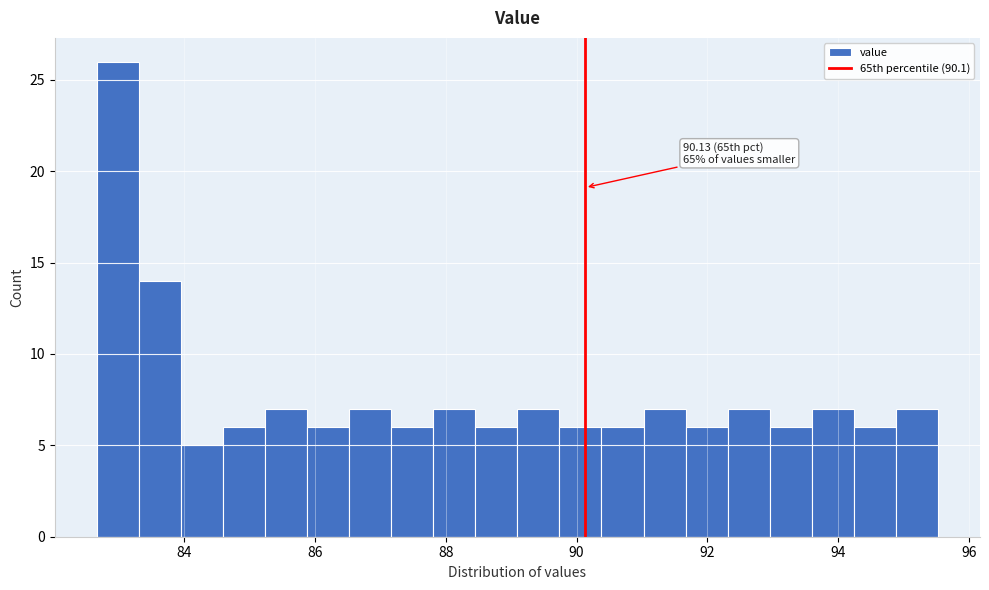

Around what value on the x-axis is the tallest bar? Give the approximate position of its centre, as read against the axis.

83.0